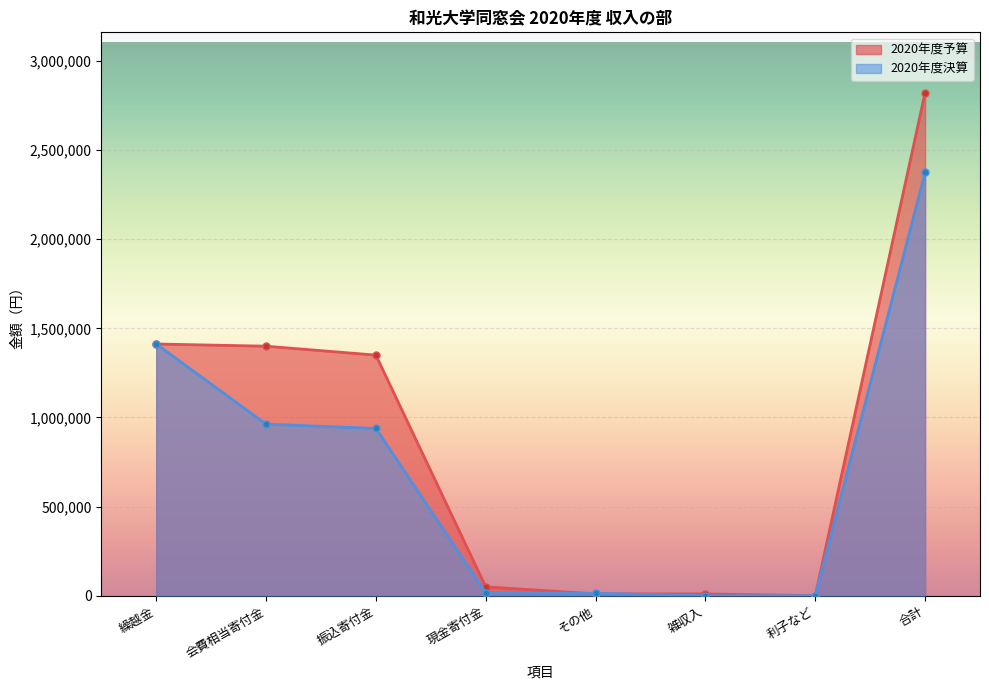

Rank the series at 会費相当寄付金 from lowest to highest value.

2020年度決算, 2020年度予算